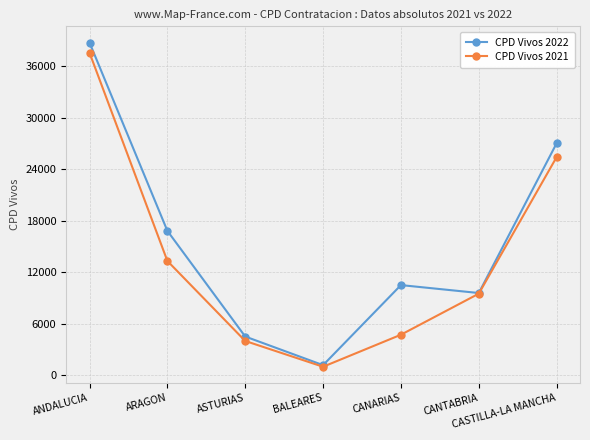

Which series has the widest spread of values?

CPD Vivos 2022